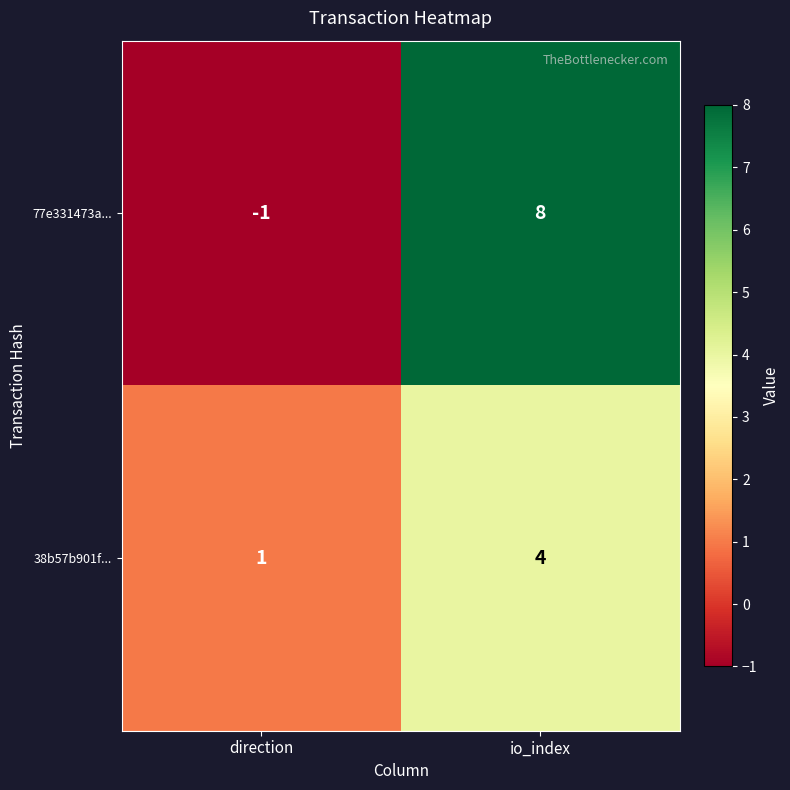

At which category is the sum across all series the highest?

io_index